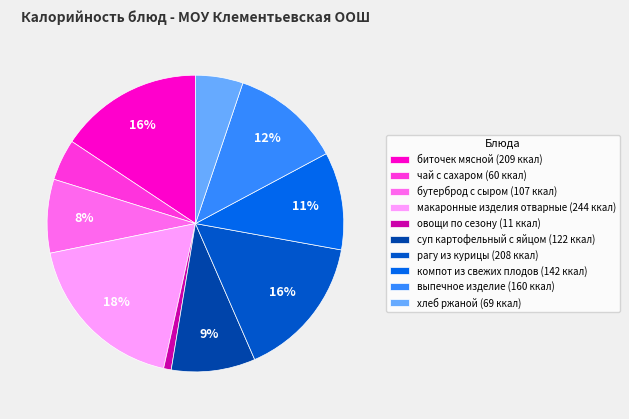

How many segments does this pie chart have?

10